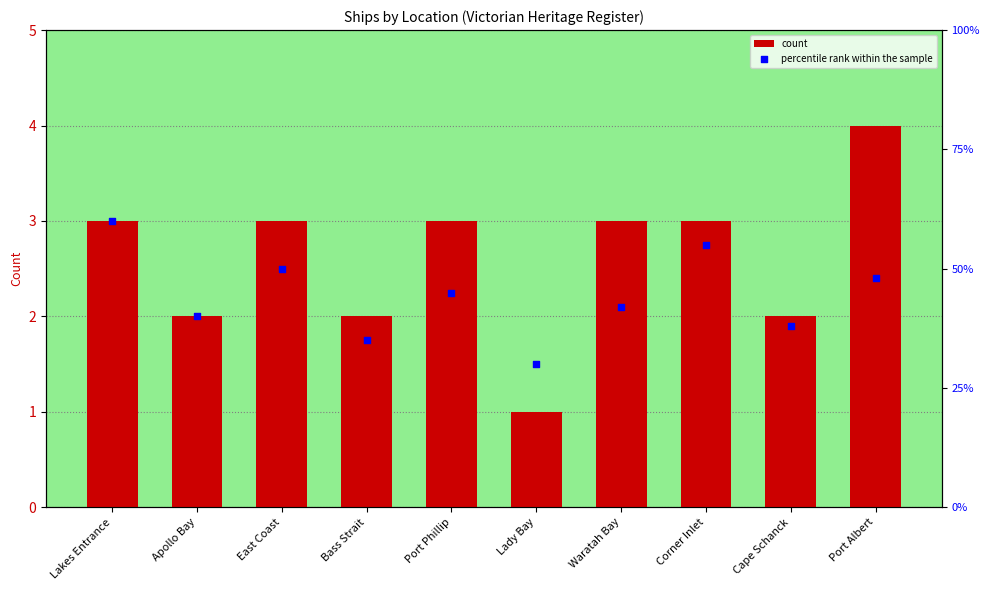

Is the value of percentile rank within the sample at Bass Strait greater than the value of count at Cape Schanck?

Yes